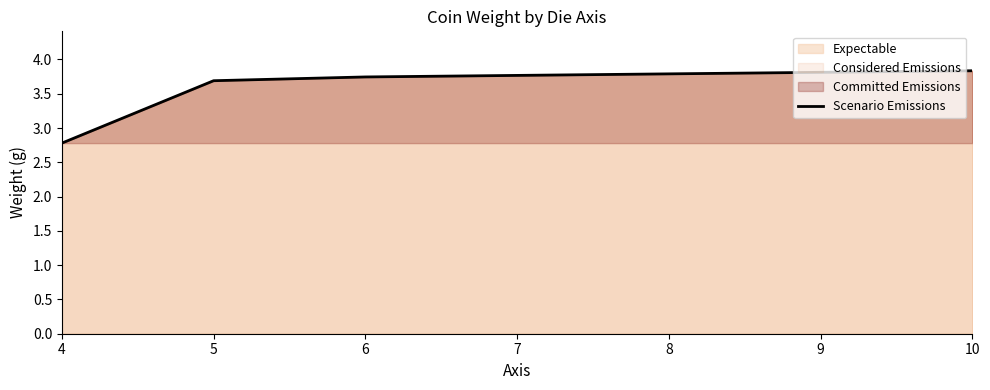

How many values exceed 3?

3